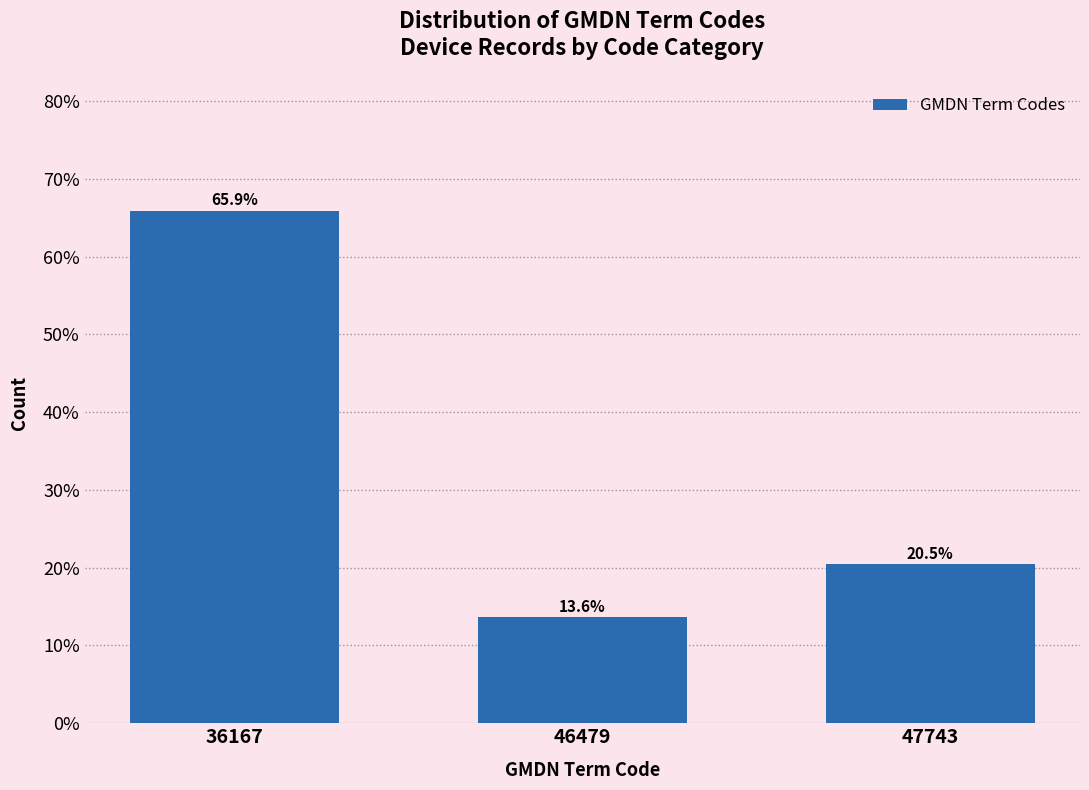

Reading left to right, transcribe all the data shown in this chart.

65.9	13.6	20.5